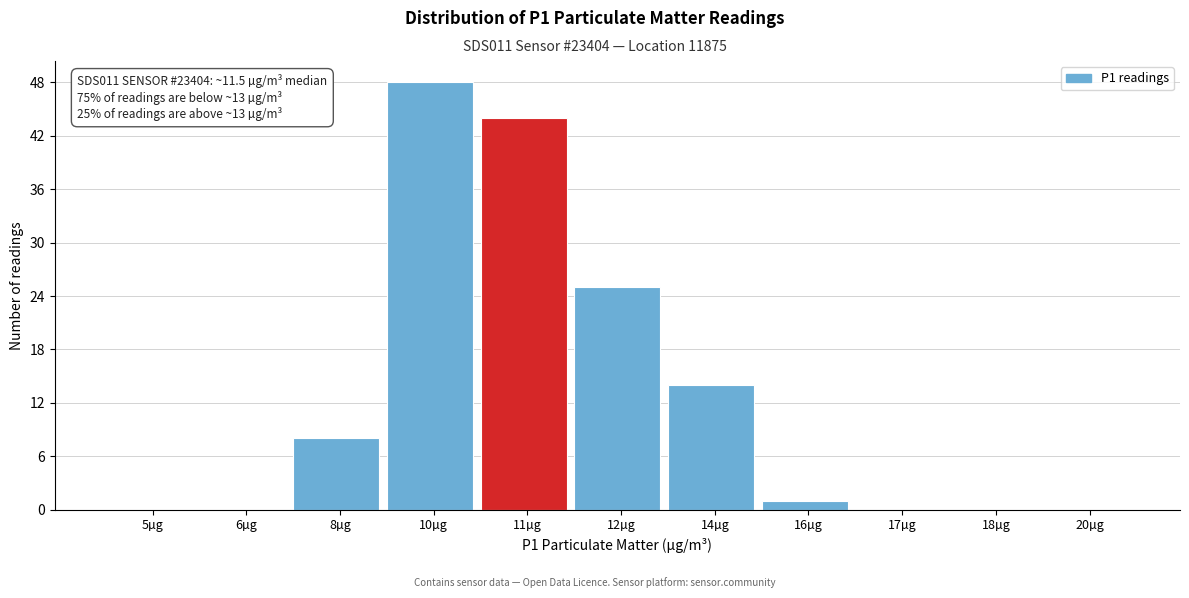

Reading left to right, list all the values displayed in this chart.

5µg=0	6µg=0	8µg=8	10µg=48	11µg=44	12µg=25	14µg=14	16µg=1	17µg=0	18µg=0	20µg=0